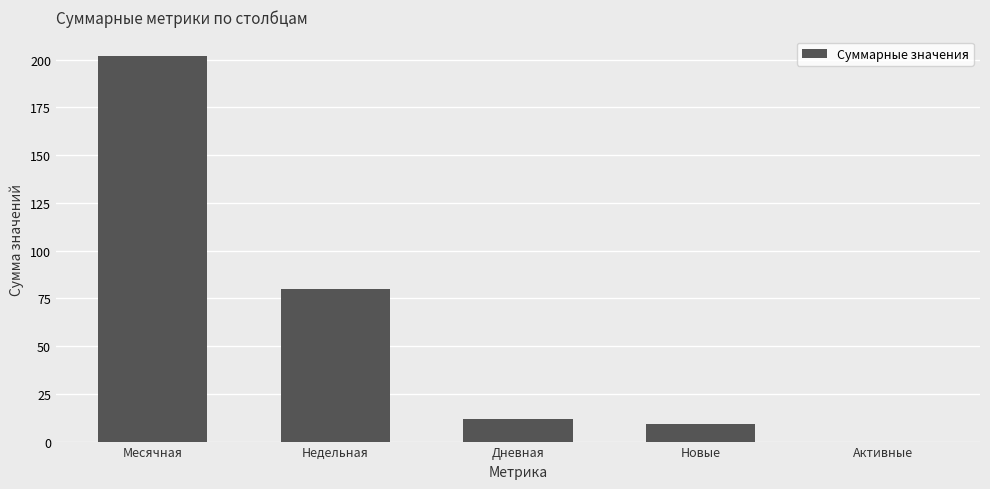

At which label is the value closest to 101?

Недельная